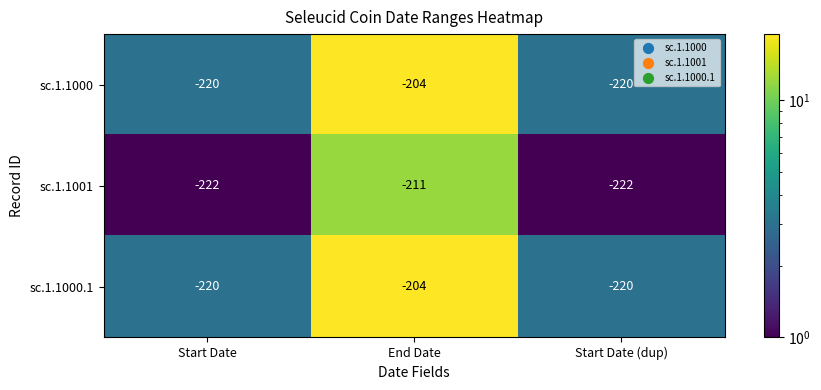

True or false: sc.1.1000 has a value of -220 at Start Date (dup).

True